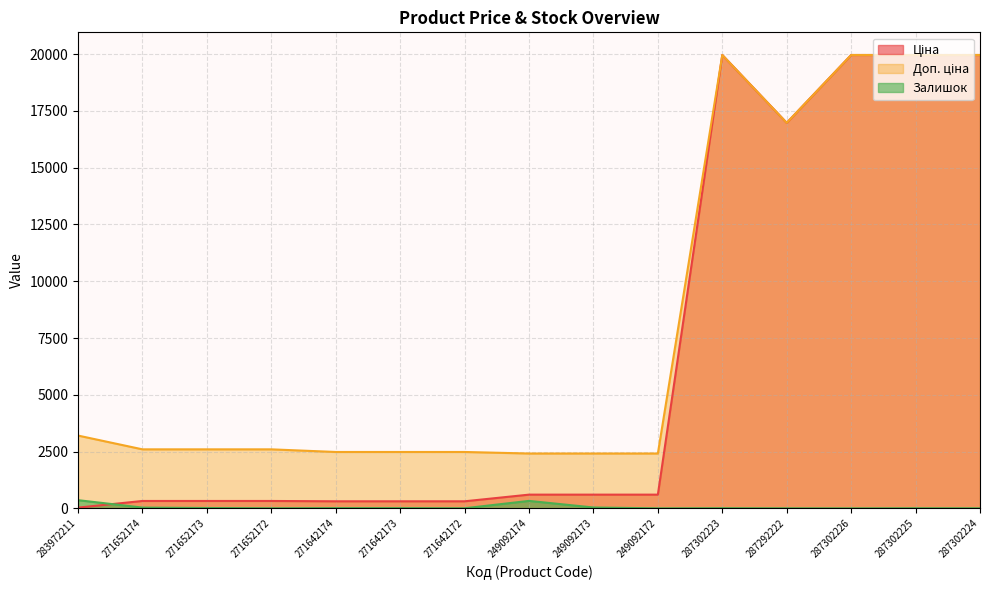

True or false: Доп. ціна and Ціна cross at least once.

False